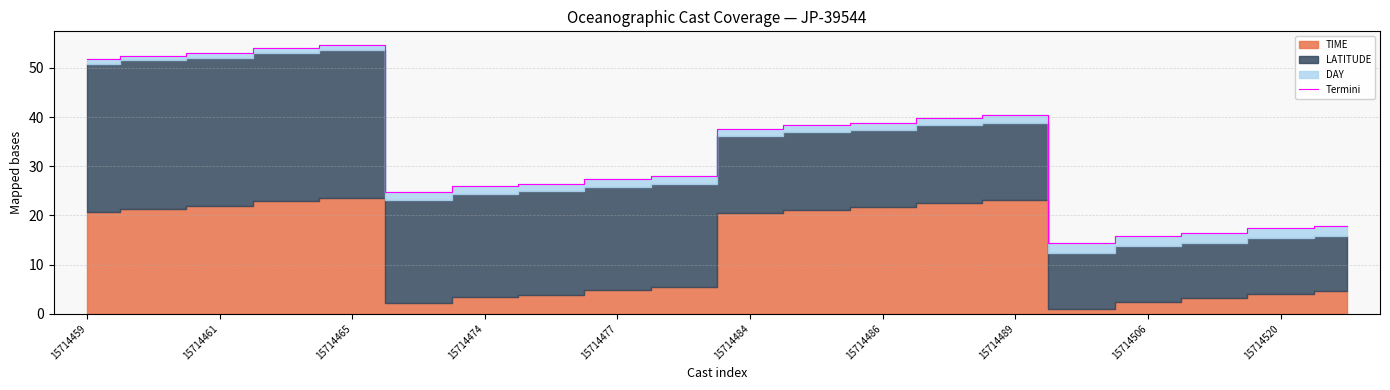

What is the sum of all values?

675.5